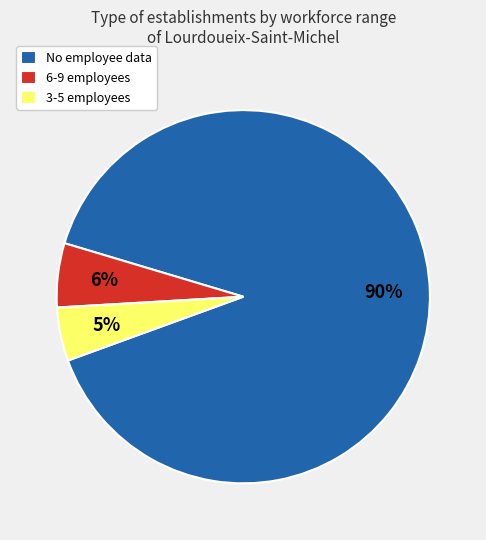

Is there any slice that represents more than half of the pie?

Yes